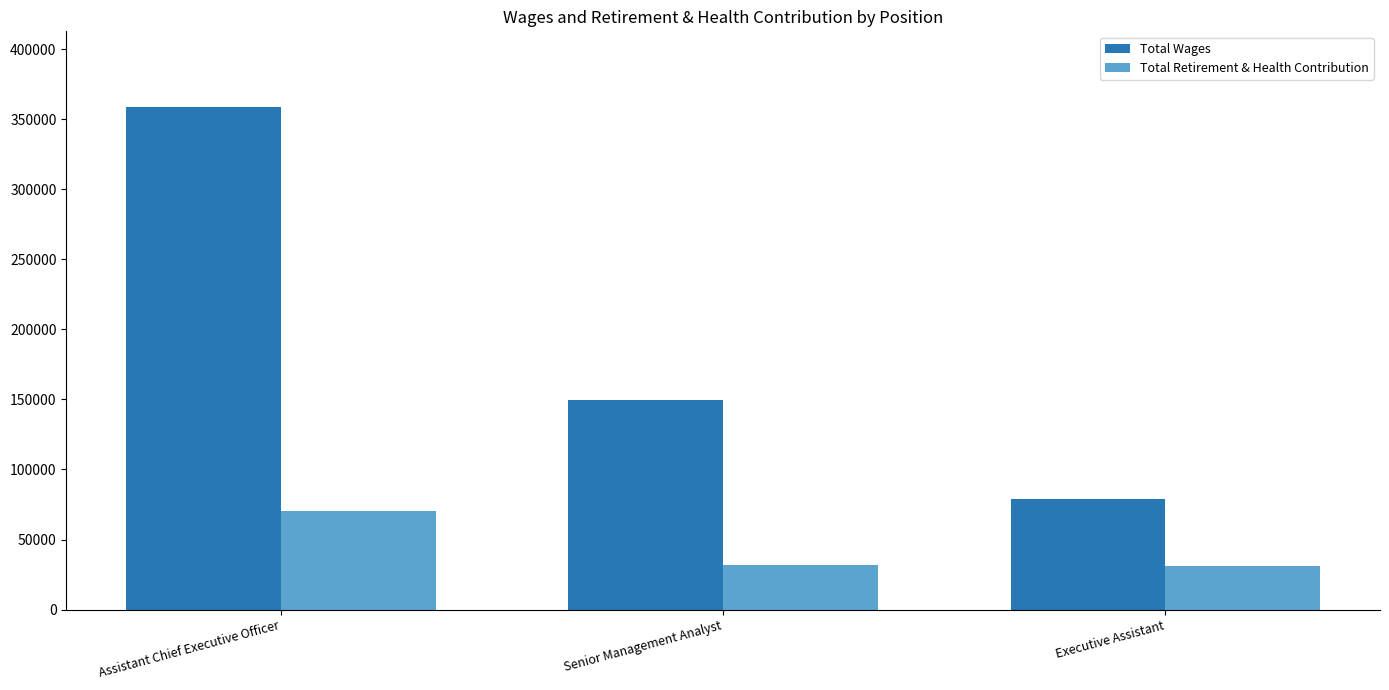

Is it true that Total Wages equals 359077 at Assistant Chief Executive Officer?

True